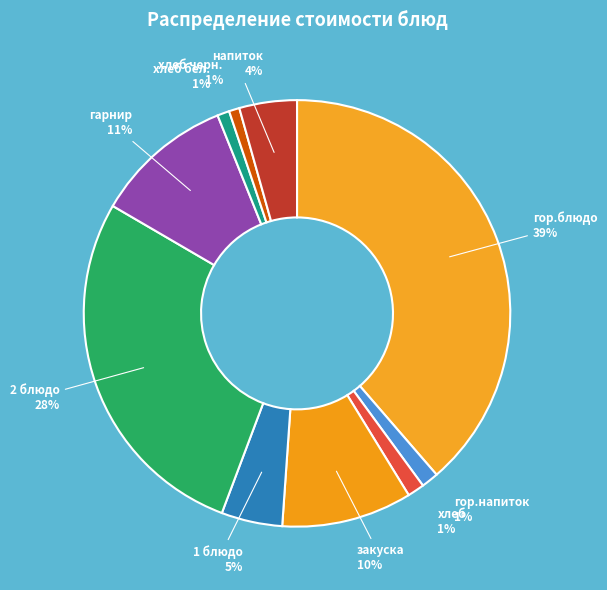

Count the number of slices in the pie.

10